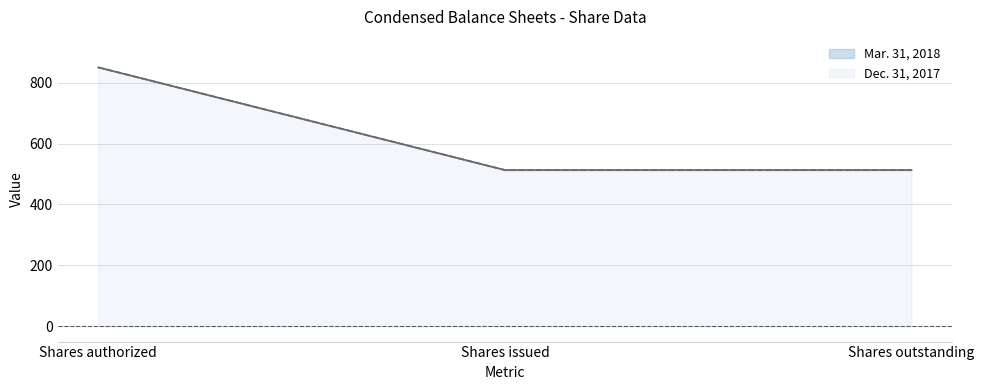

What position from the right is Shares authorized?

3